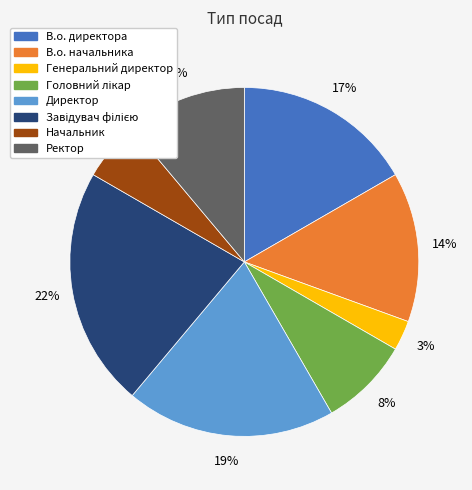

What percentage is the Начальник slice, to the nearest percent?

6%